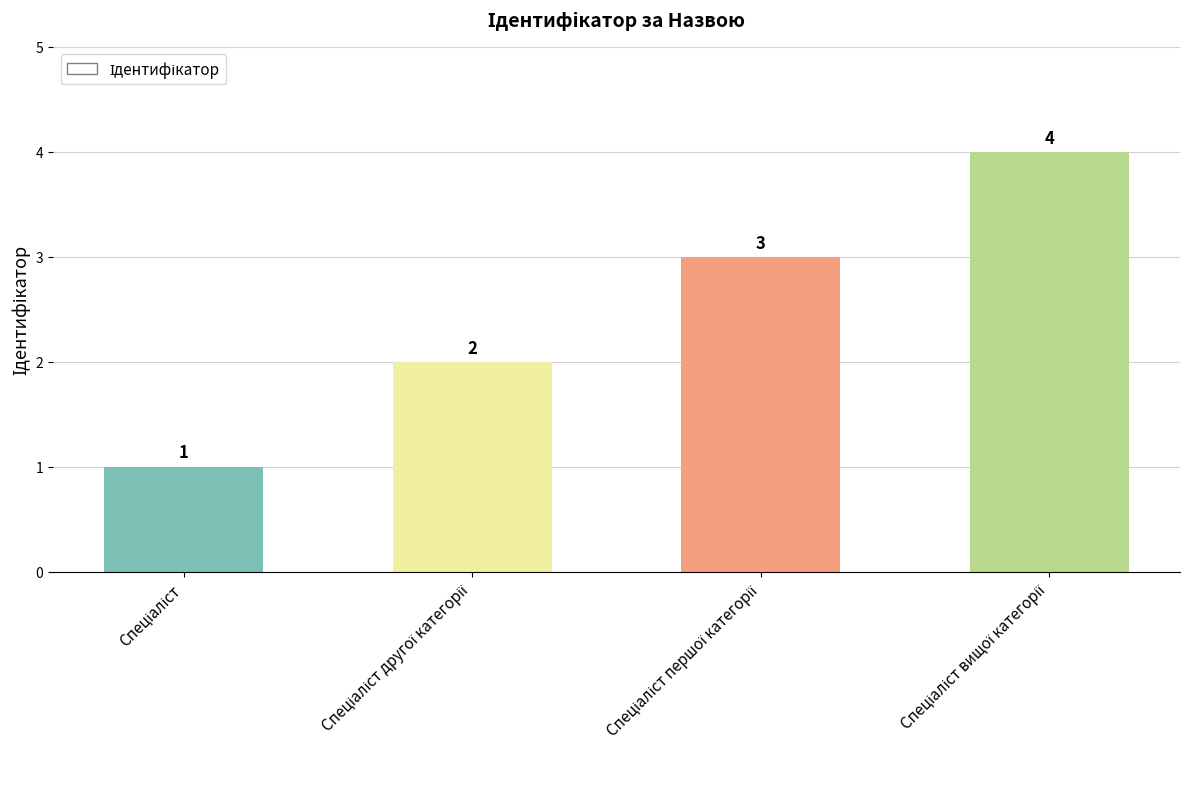

Count the values in the range 2 to 4.

3